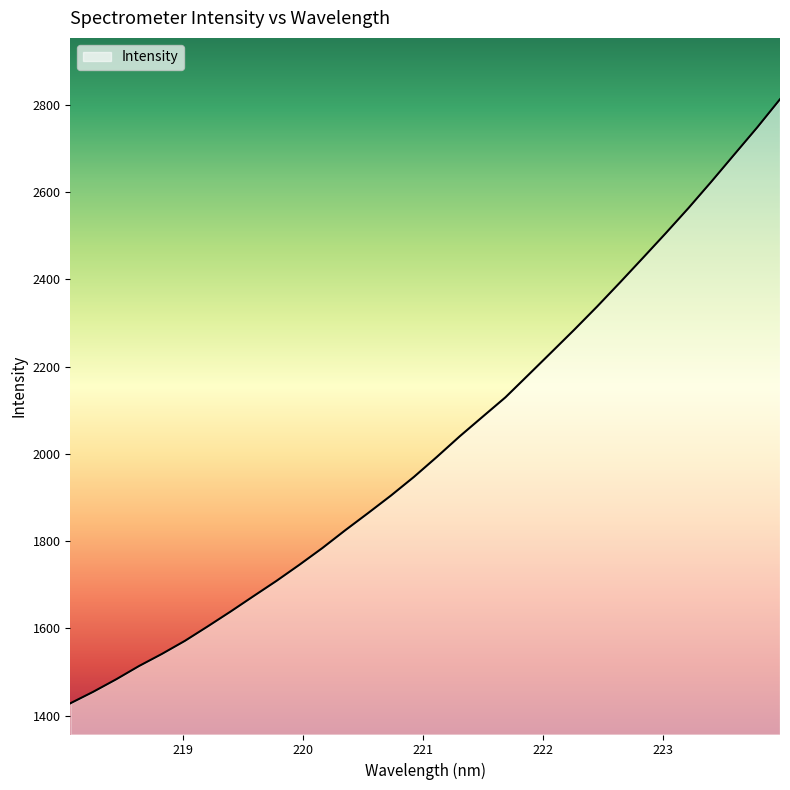

What is the minimum value shown in the chart?

1428.2